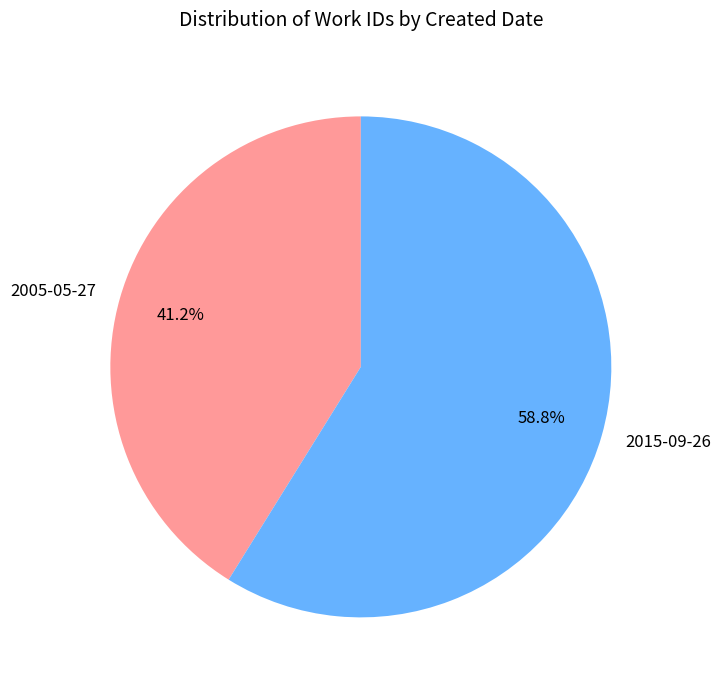

Does 2005-05-27 account for over 50% of the chart?

No